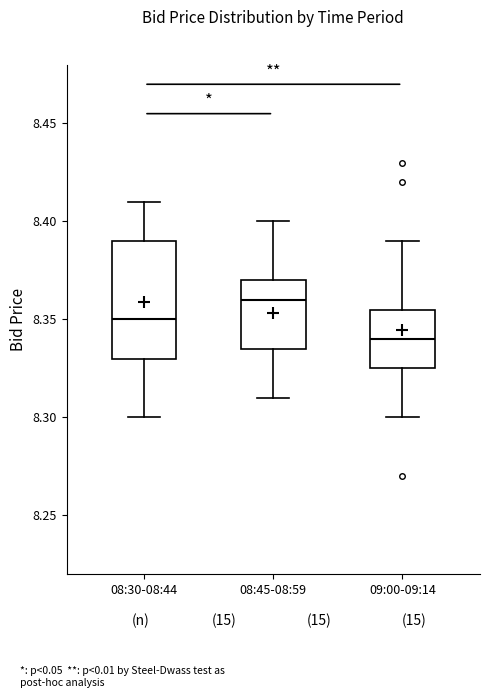

Where is the upper edge of the box for 08:45-08:59 on the y-axis? The values are not printed on the chart, so give them approximately, as read against the axis.

8.370